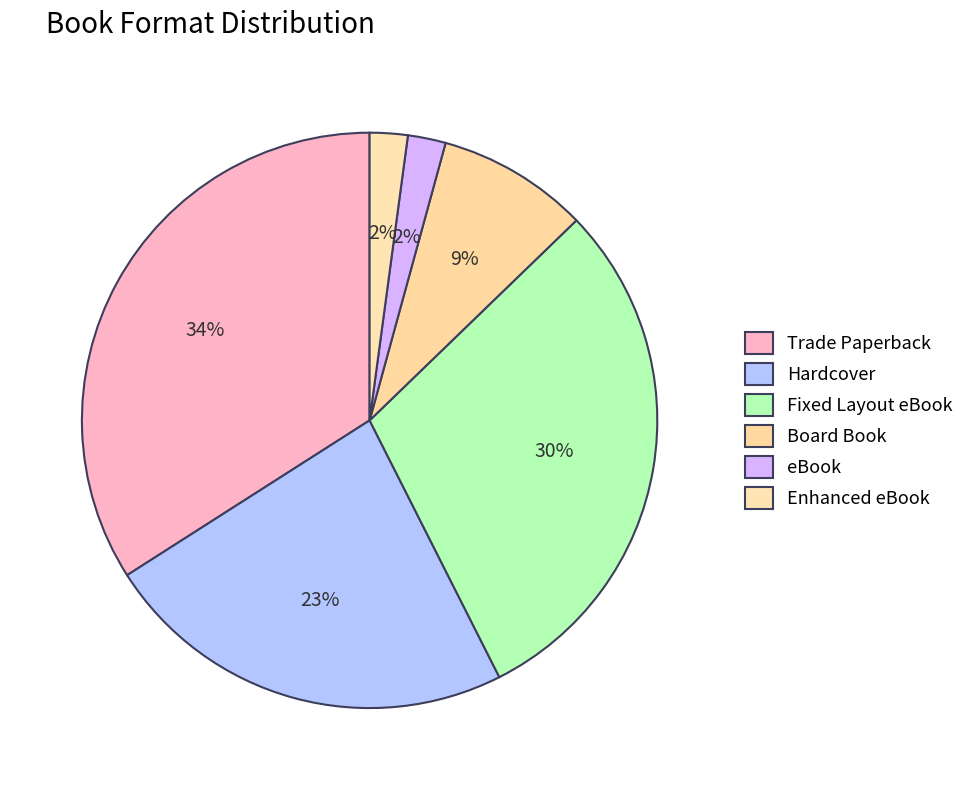

Count the number of slices in the pie.

6